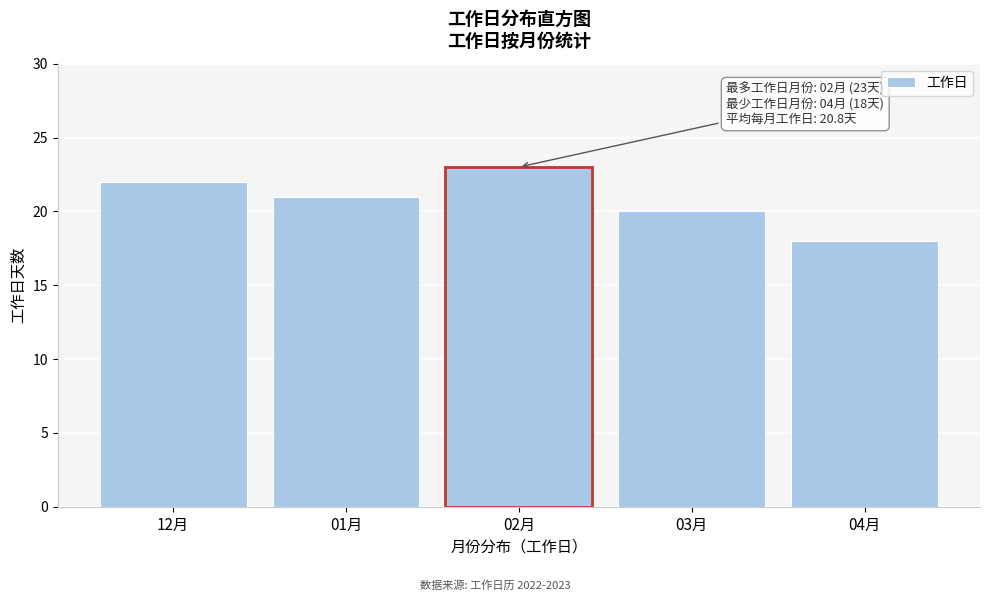

Reading left to right, transcribe all the data shown in this chart.

12月=22	01月=21	02月=23	03月=20	04月=18